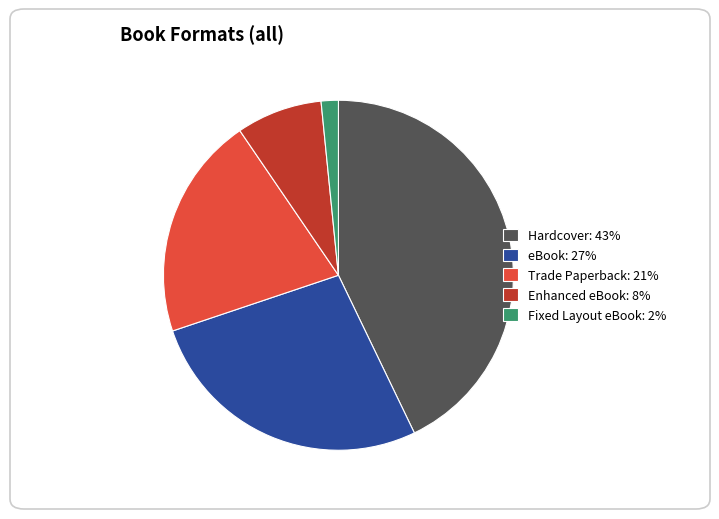

Is Hardcover the majority of the pie?

No